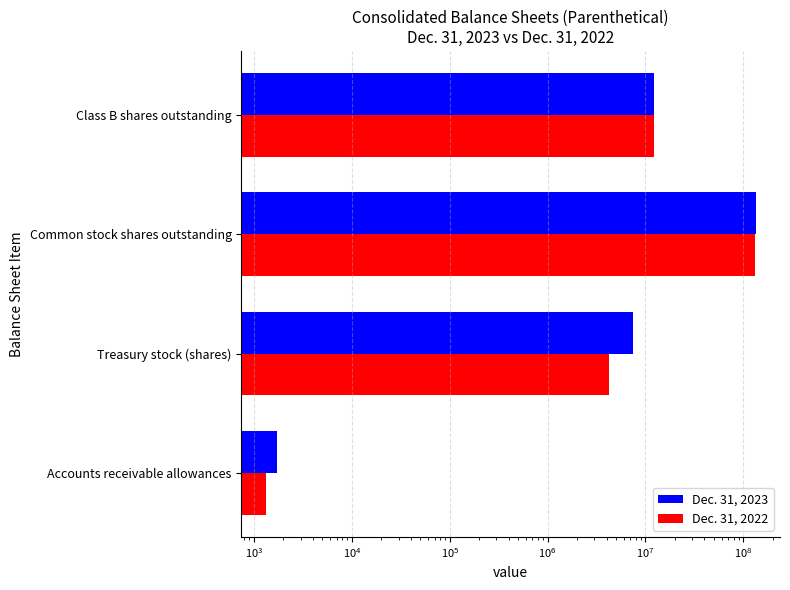

Reading left to right, what are all the values shown in this chart?

Dec. 31, 2023: 1705	7535881	133187901	12097148
Dec. 31, 2022: 1324	4240573	132911771	12097148